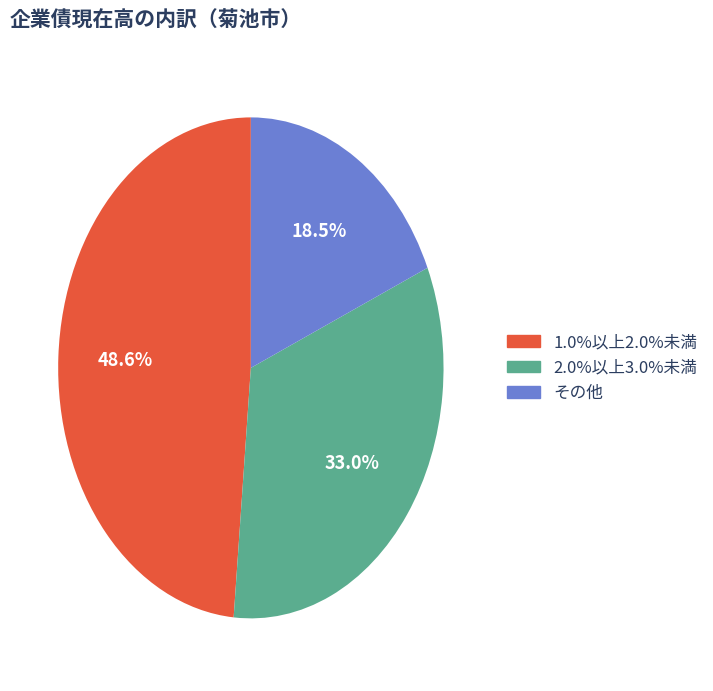

Is there any slice that represents more than half of the pie?

No